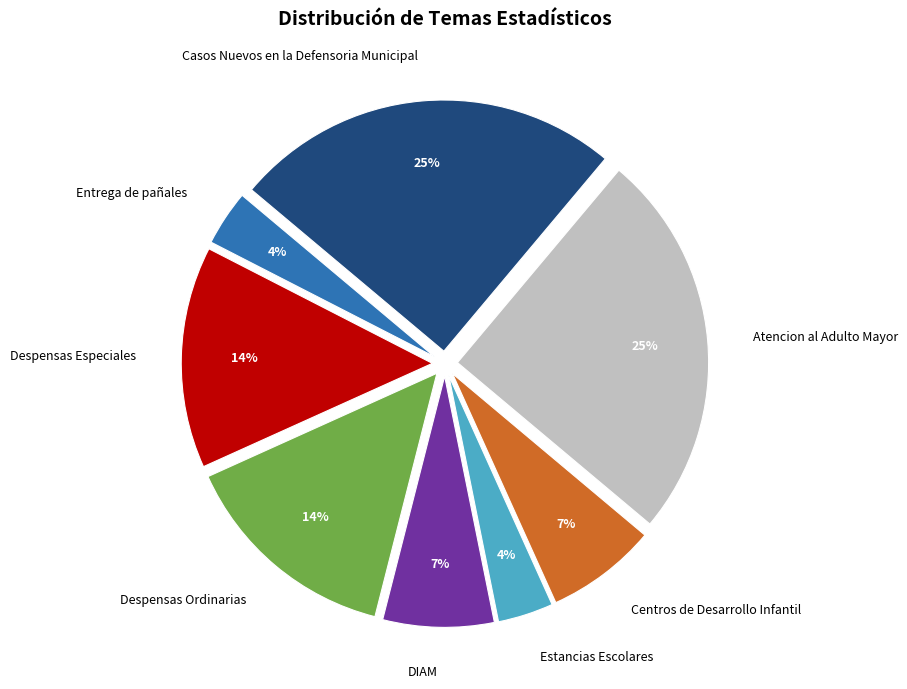

To the nearest percent, what percentage of the pie is Atencion al Adulto Mayor?

25%